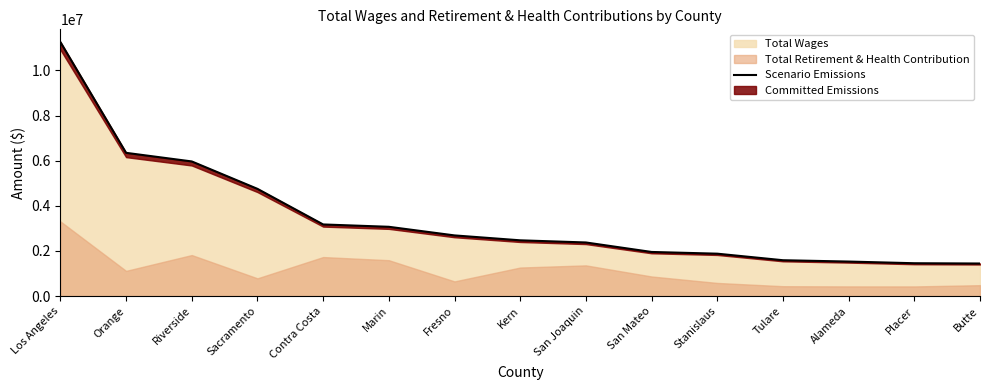

List the labels in order of value, largest first.

Los Angeles, Orange, Riverside, Sacramento, Contra Costa, Marin, Fresno, Kern, San Joaquin, San Mateo, Stanislaus, Tulare, Alameda, Placer, Butte